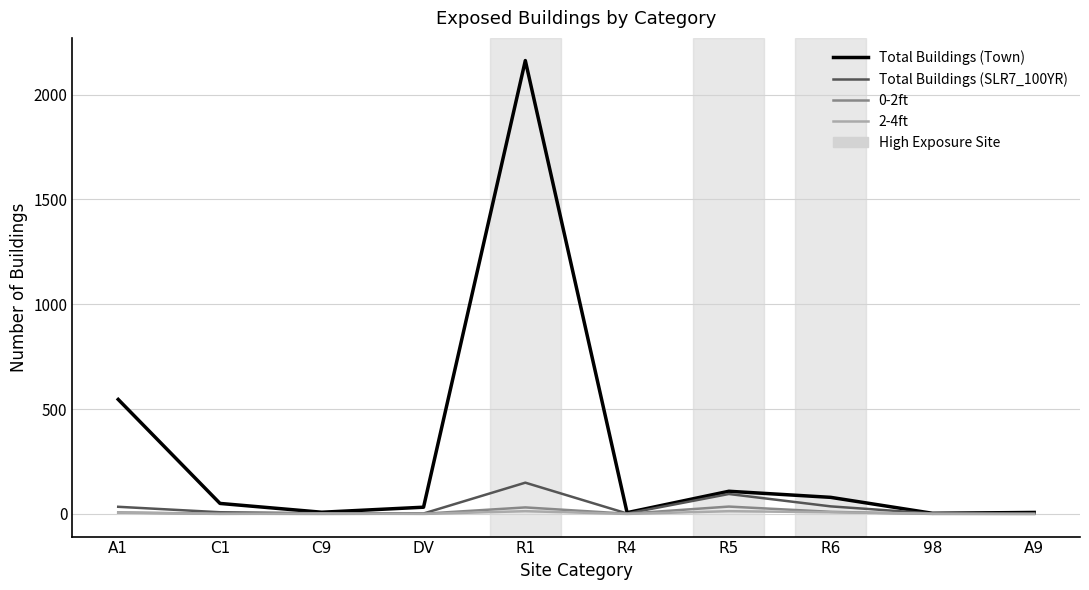

What is the difference between the second highest and second lowest values in the Total Buildings (SLR7_100YR) series?

93